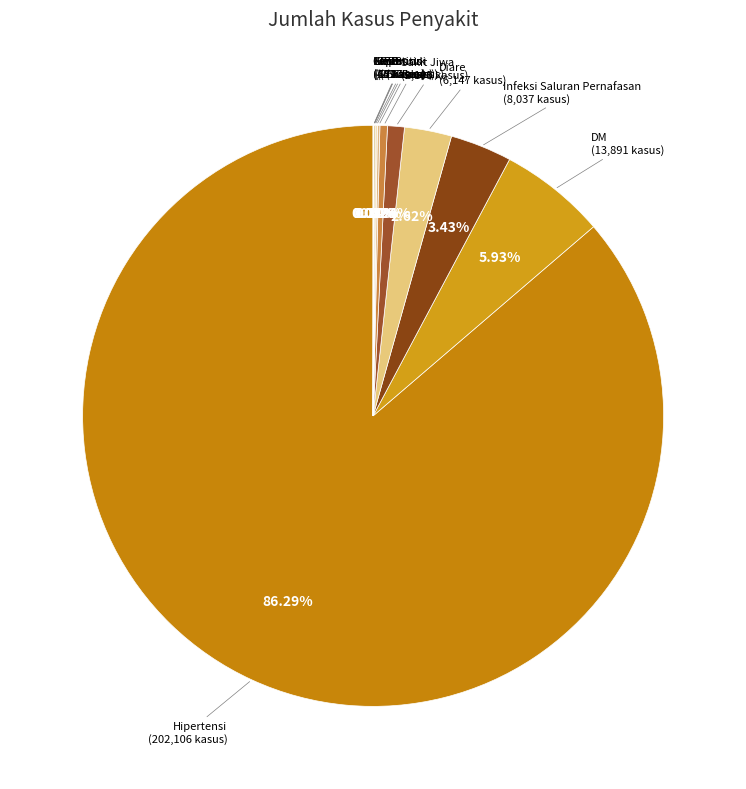

What is the largest slice in the pie chart?

Hipertensi